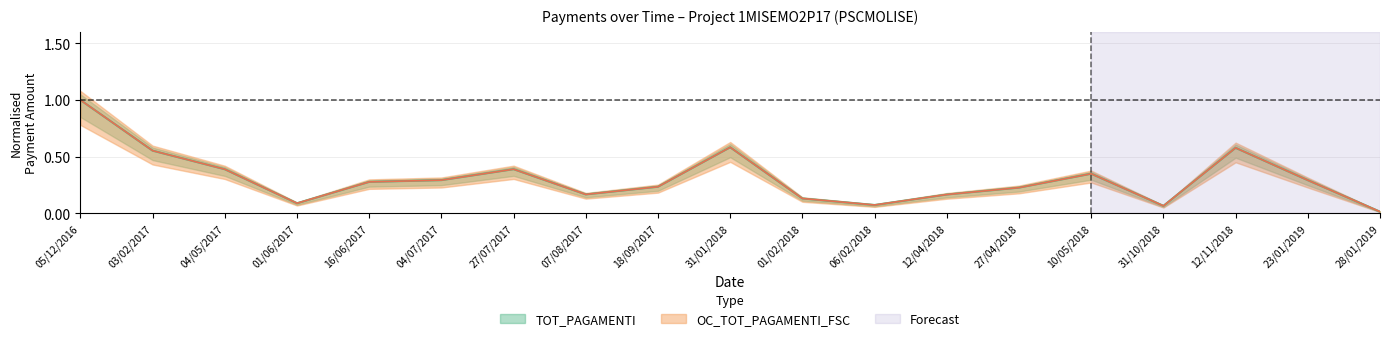

What is the label of the 14th point from the right?

04/07/2017